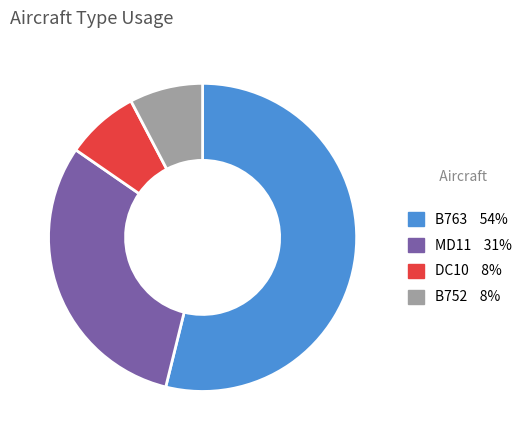

Combined, do B763 and DC10 account for over 50%?

Yes